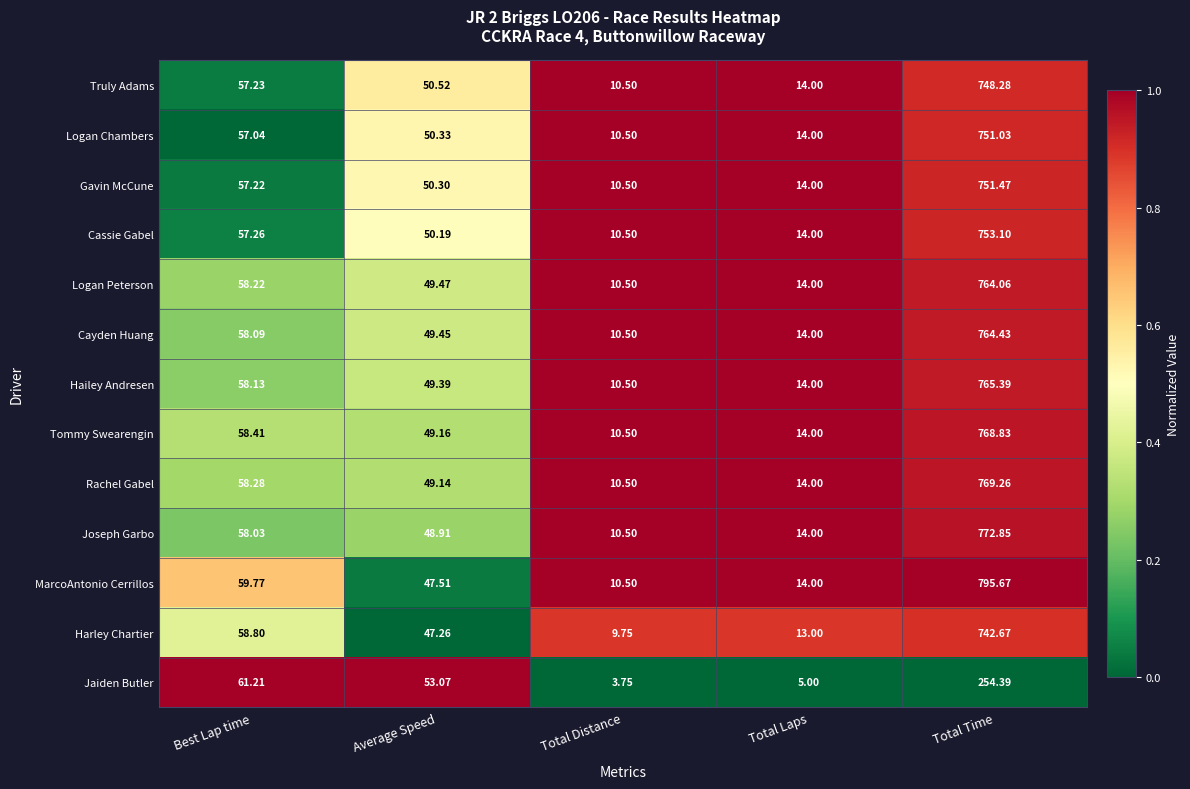

At which label is Logan Chambers closest to 380?

Best Lap time